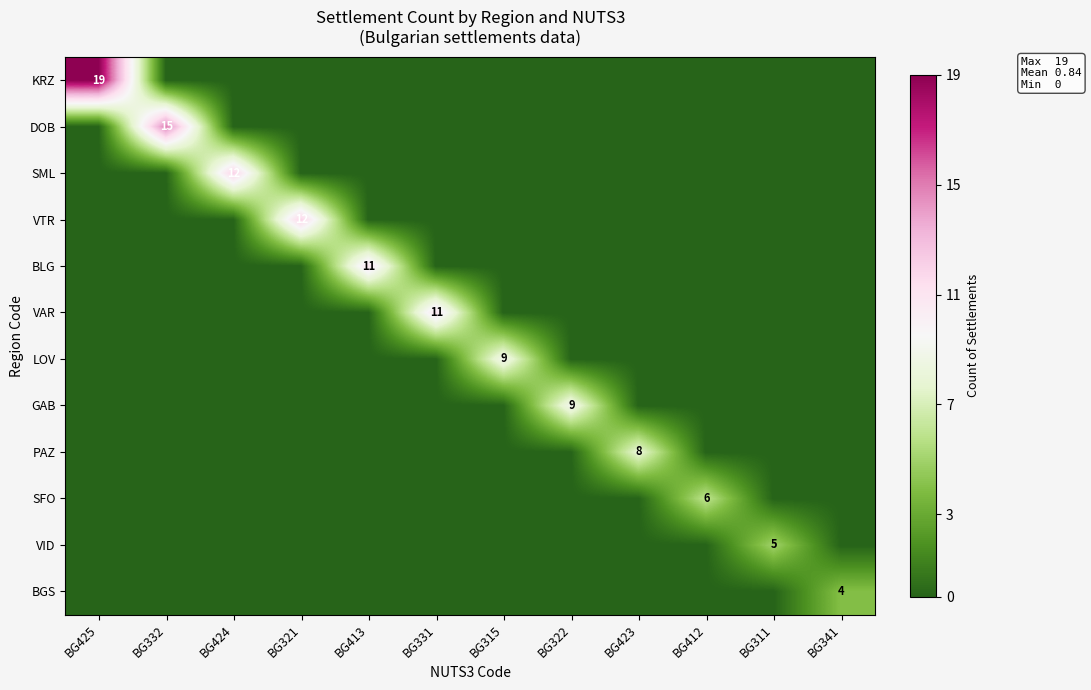

What is the difference between the maximum and minimum values in the row_0 series?

19